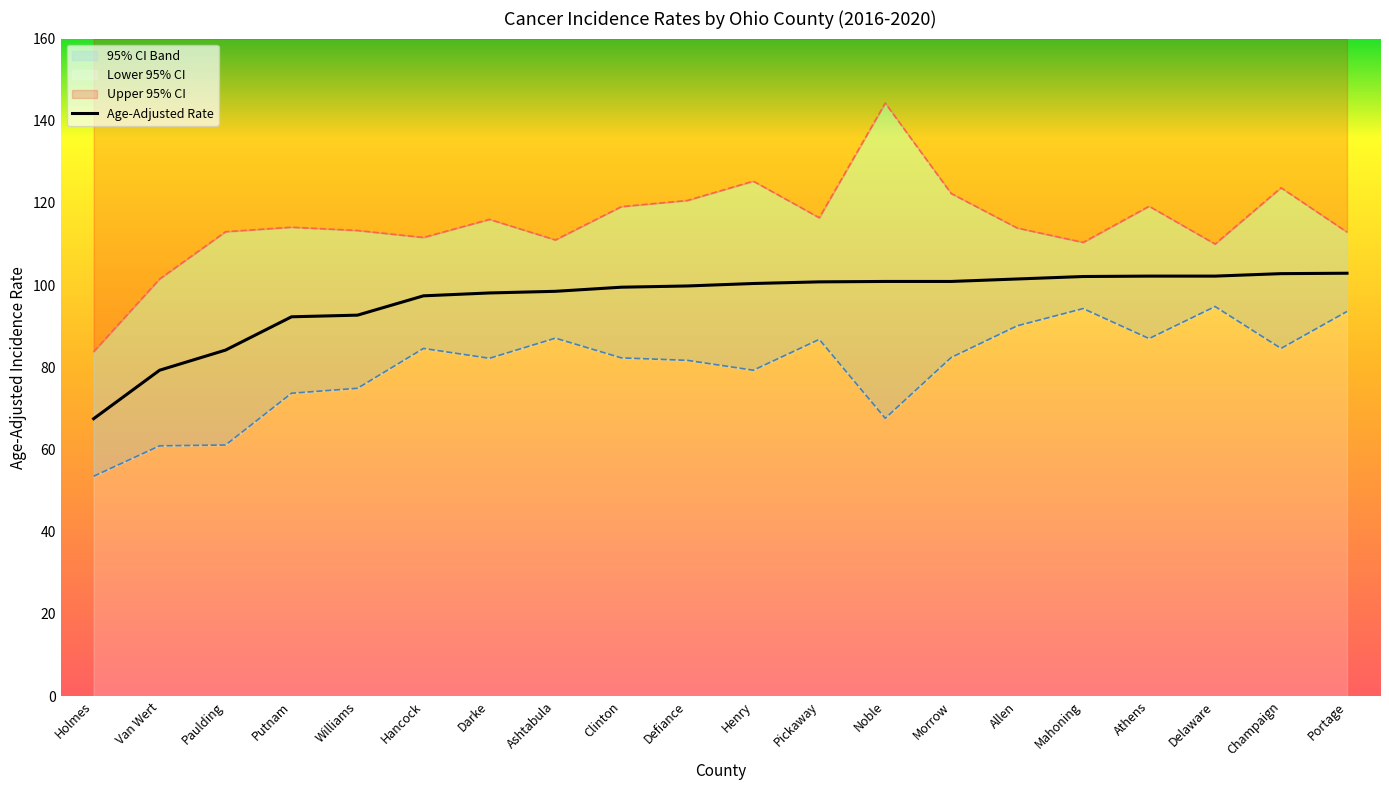

Reading left to right, list all the values displayed in this chart.

67.5	79.3	84.2	92.3	92.7	97.4	98.1	98.5	99.5	99.8	100.4	100.8	100.9	100.9	101.5	102.1	102.2	102.2	102.8	102.9